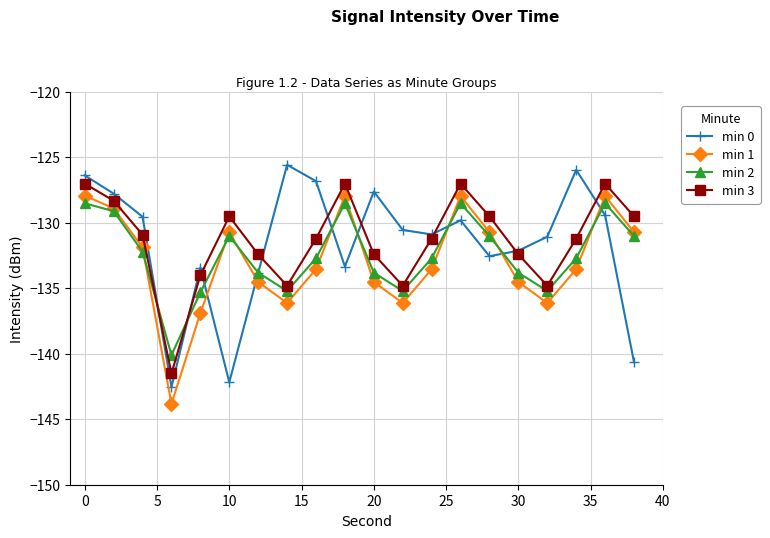

How many values in the min 1 series are below -133?

11